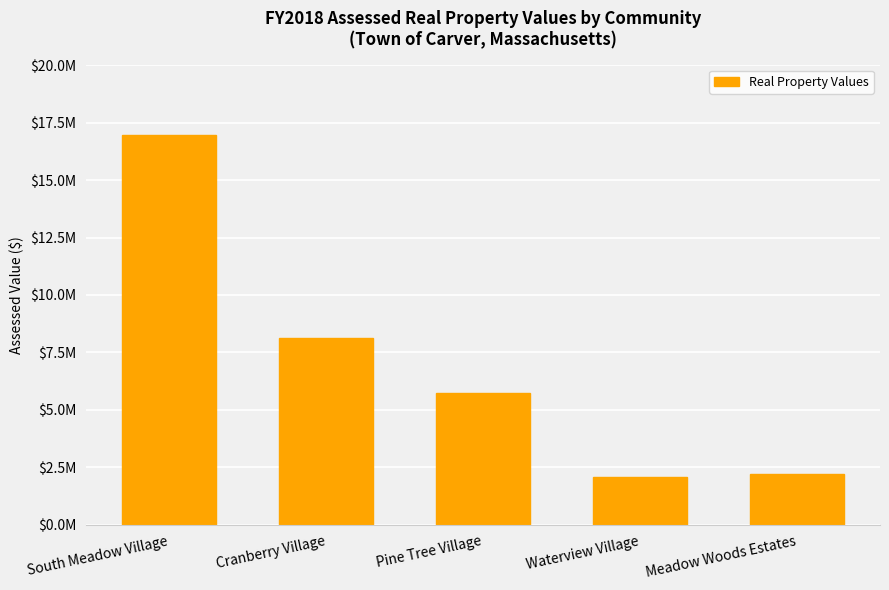

What position from the right is Waterview Village?

2